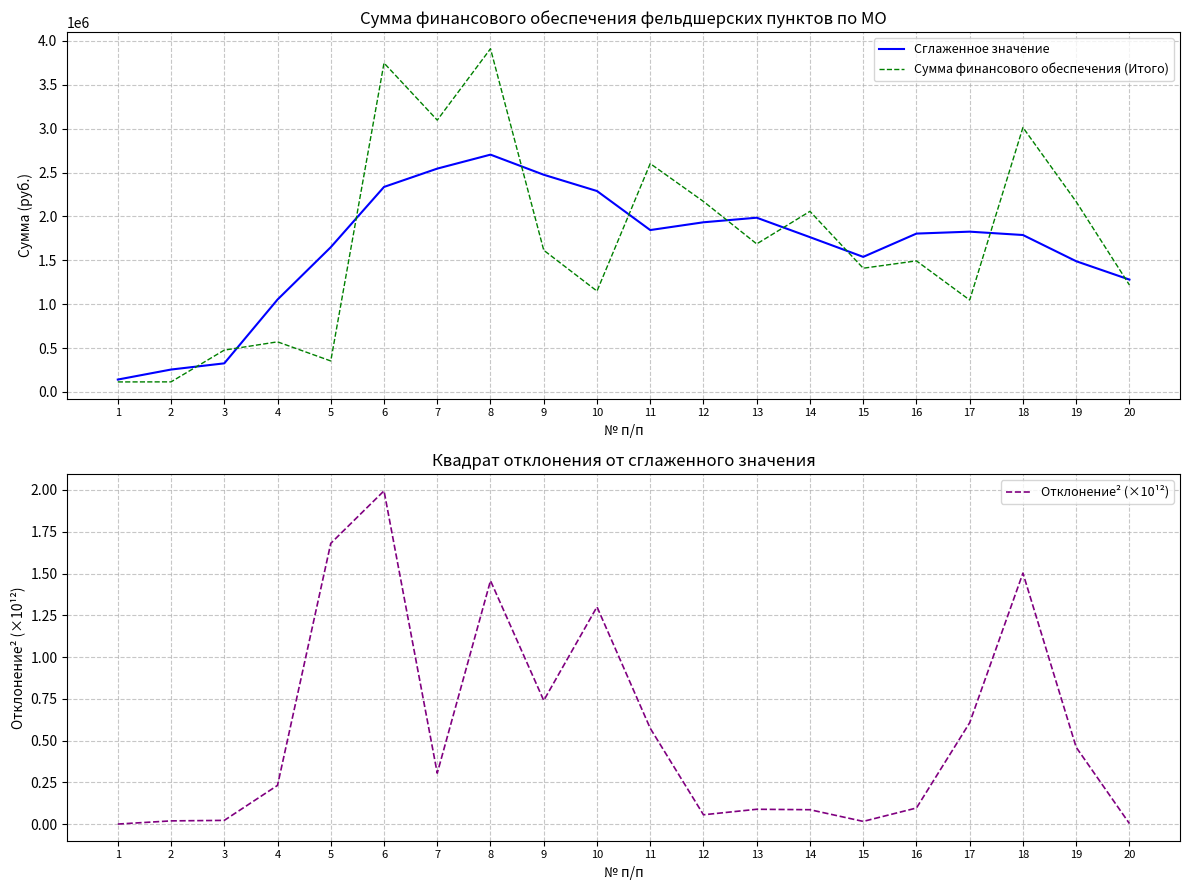

Between 8 and 3, which is larger?

8